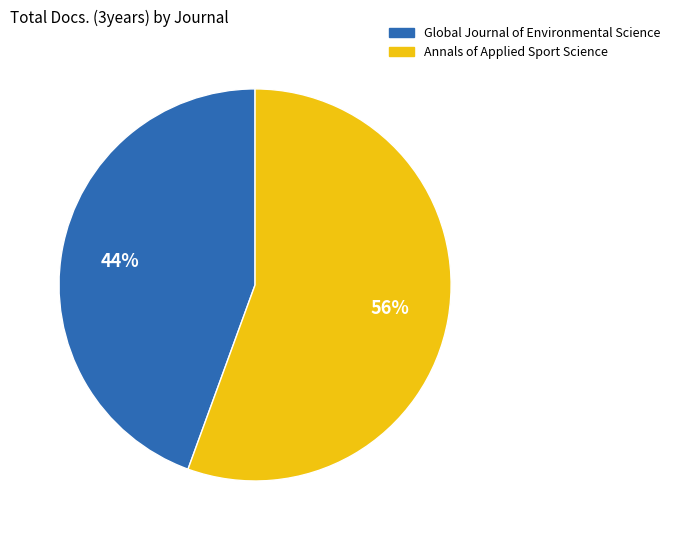

Rank the categories by value from highest to lowest.

Annals of Applied Sport Science, Global Journal of Environmental Science